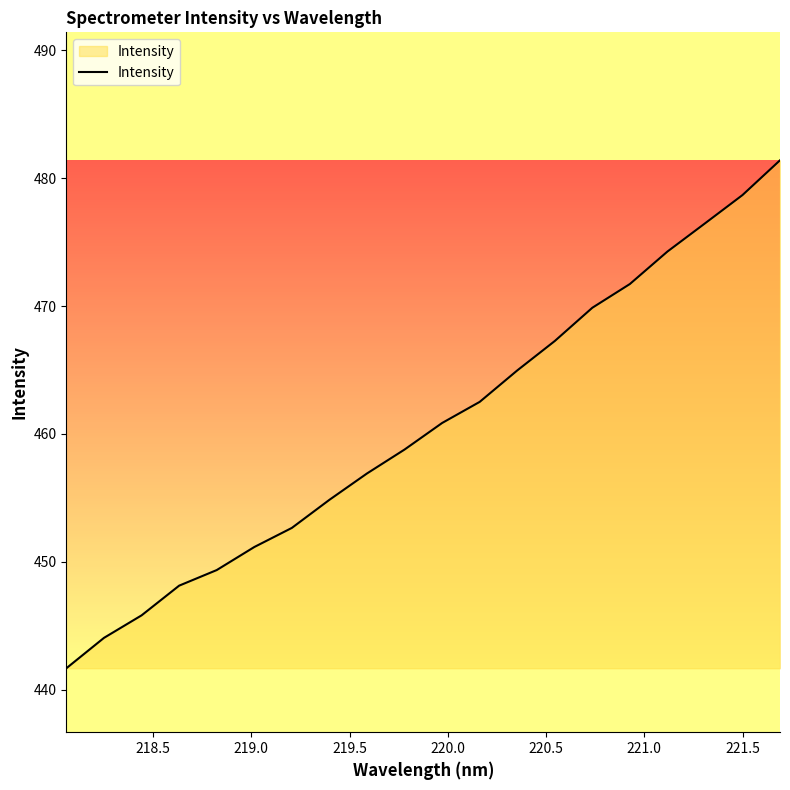

What is the smallest value displayed?

441.7